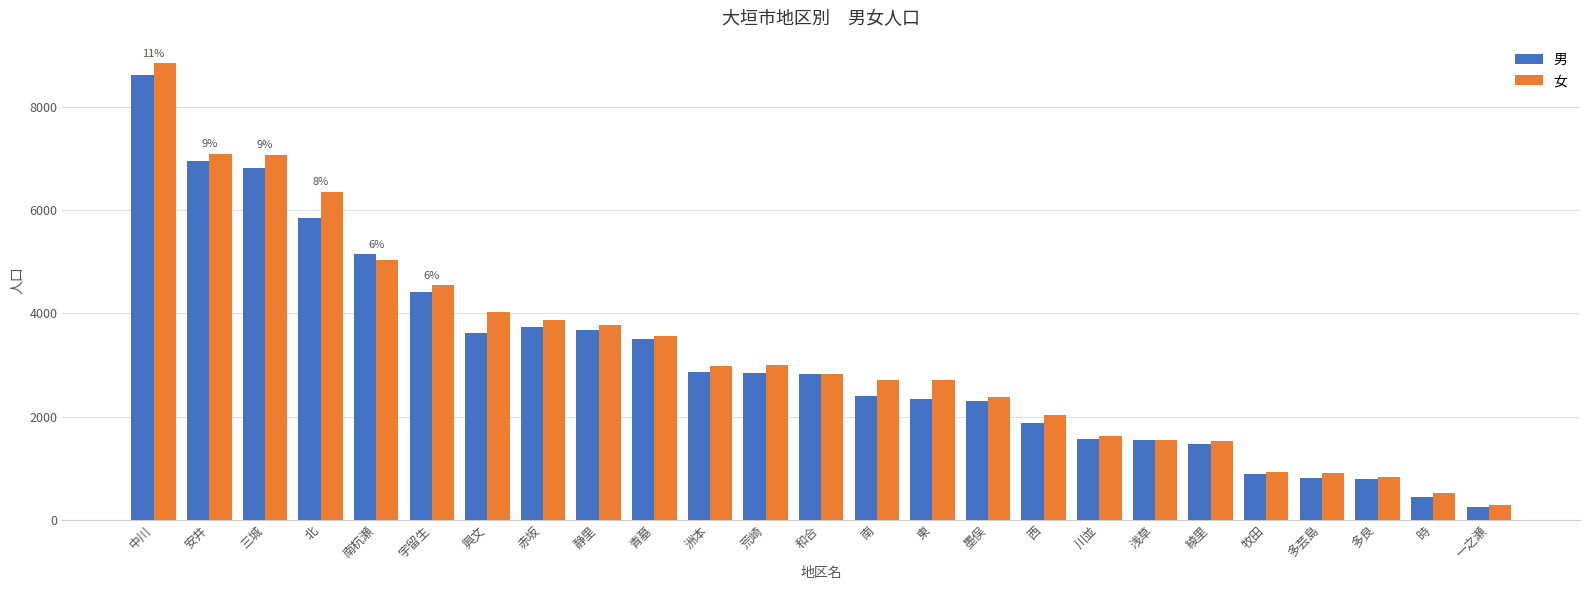

What is the difference between the second highest and second lowest values in the 女 series?

6581